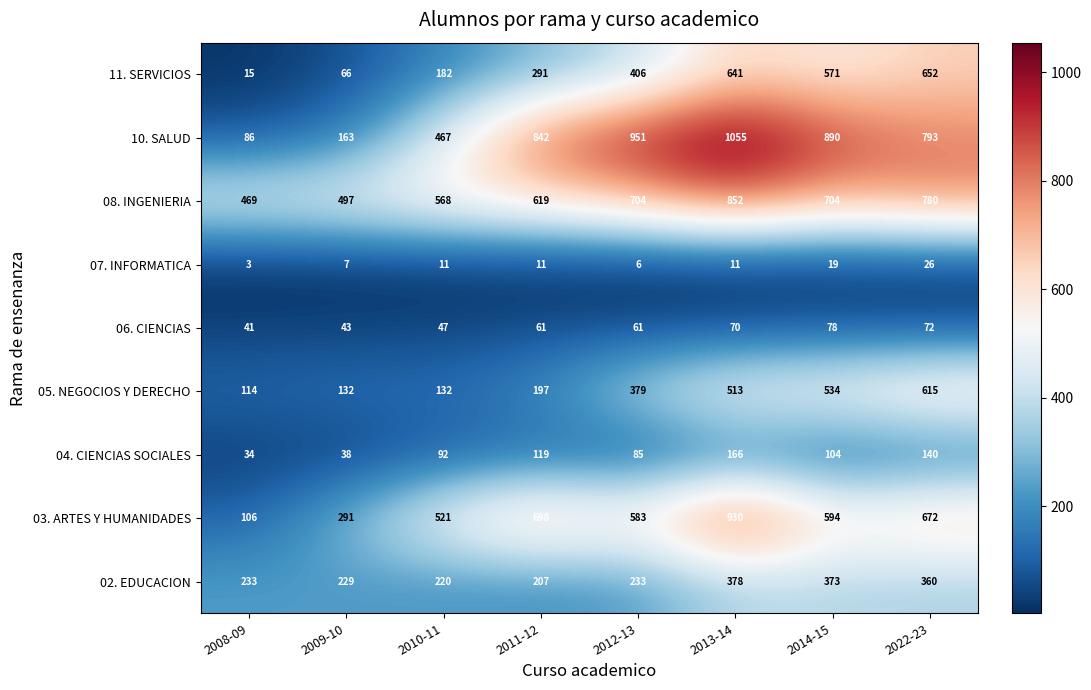

At which category does the chart reach its minimum across all series?

2008-09